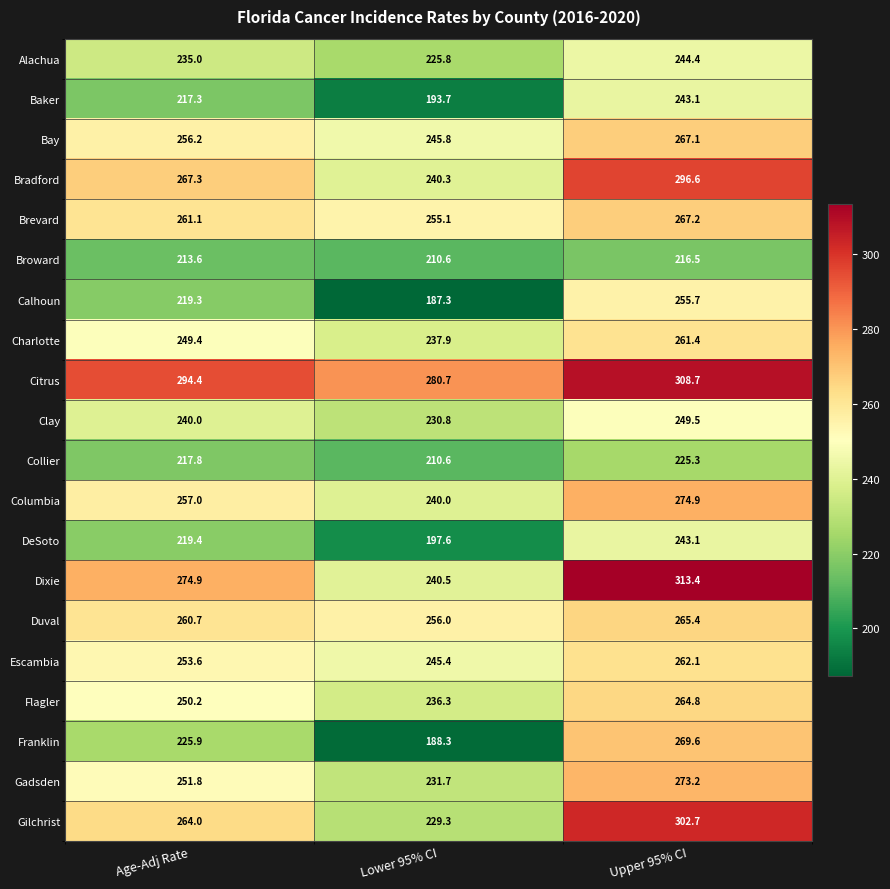

What is the sum of the DeSoto values at Upper 95% CI and Lower 95% CI?

440.7